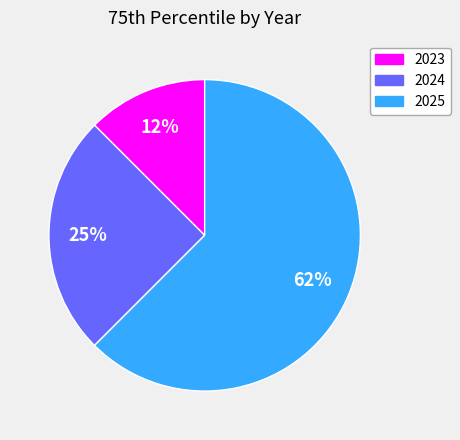

Is there any slice that represents more than half of the pie?

Yes